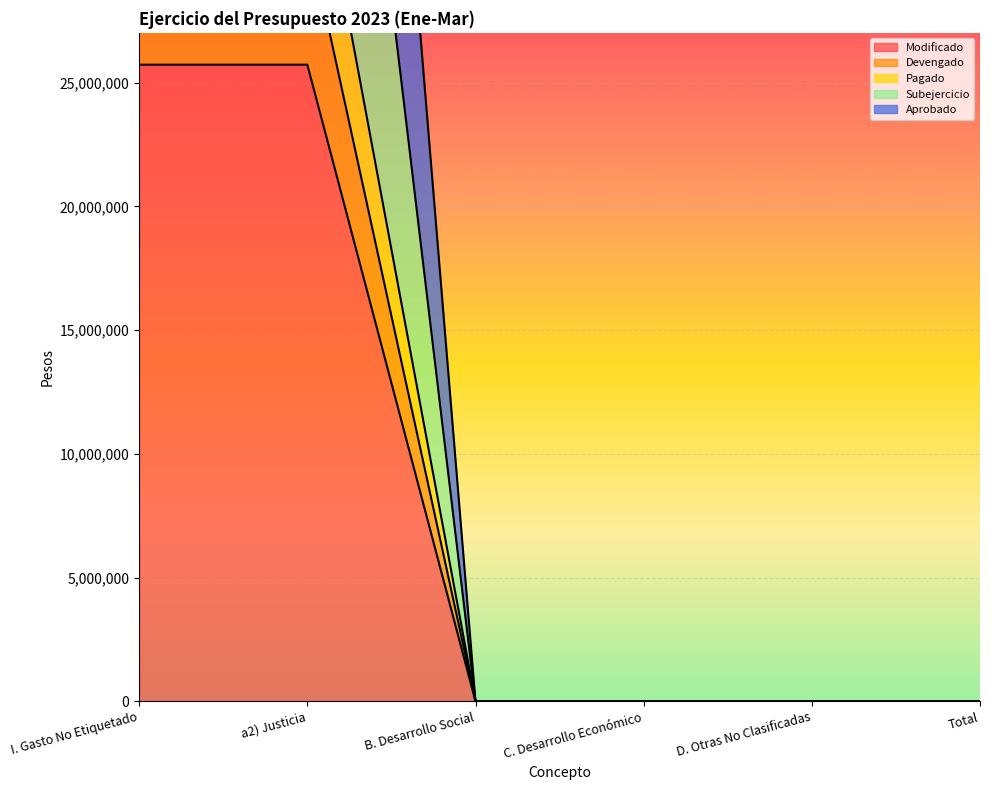

What position from the right is C. Desarrollo Económico?

3